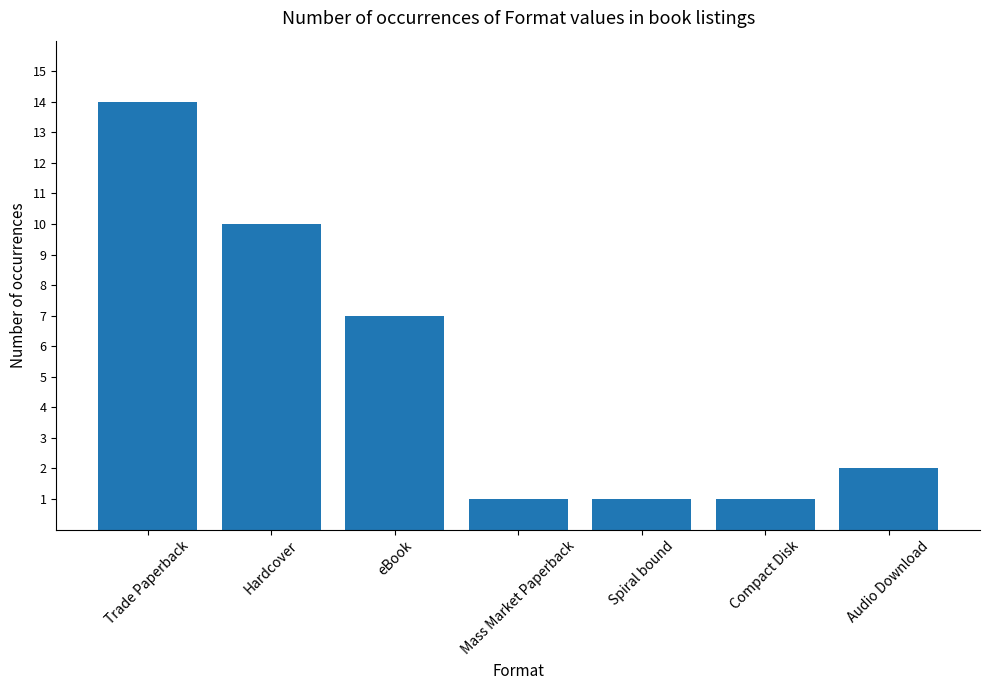

Approximately how many times larger is the value at Hardcover compared to Compact Disk?

10.0